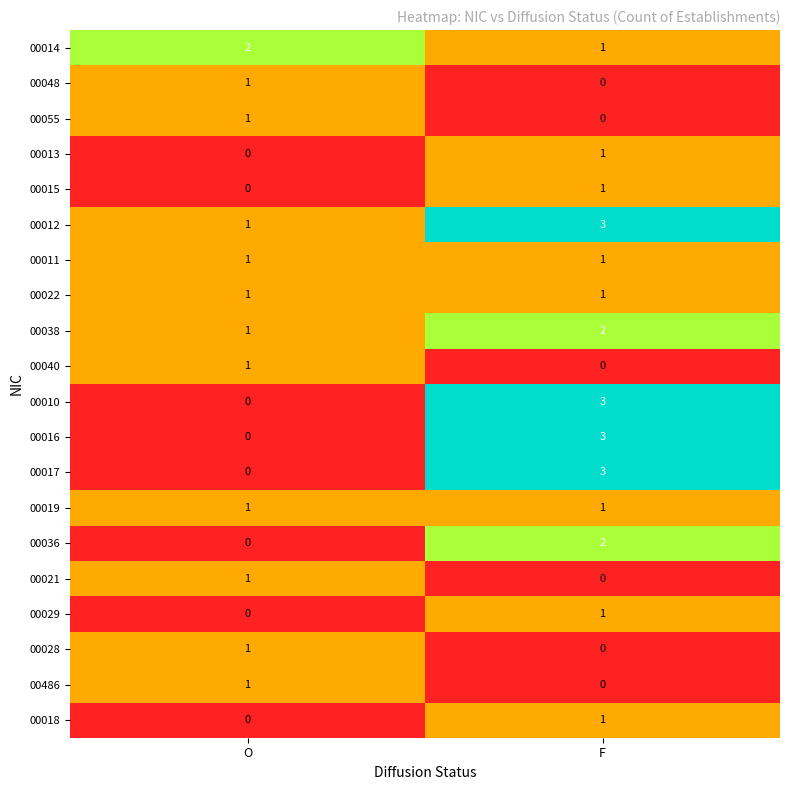

At which category is the sum across all series the highest?

F